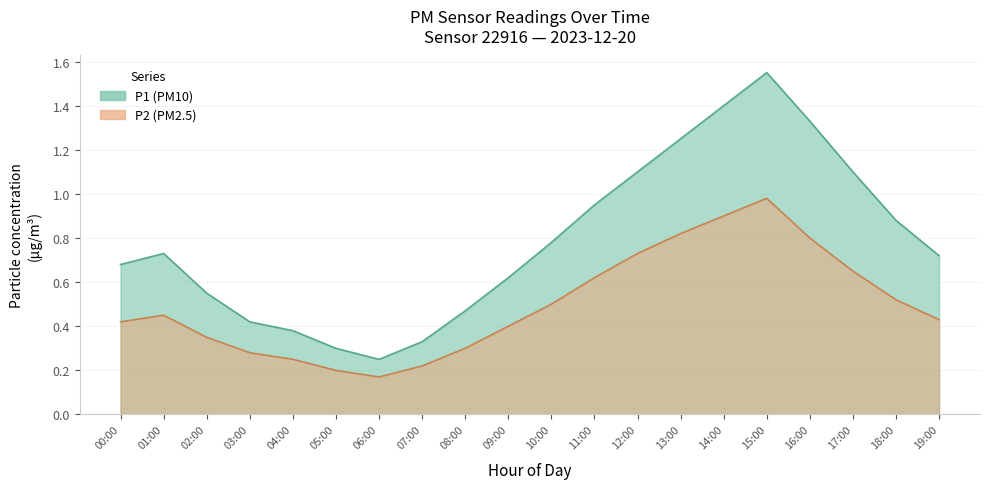

What is the smallest value displayed?

0.2